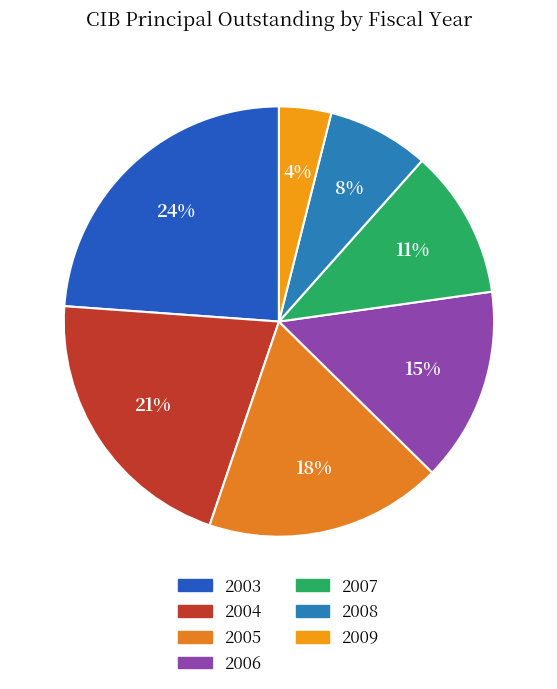

Is it true that 2003 is 24% of the pie?

True